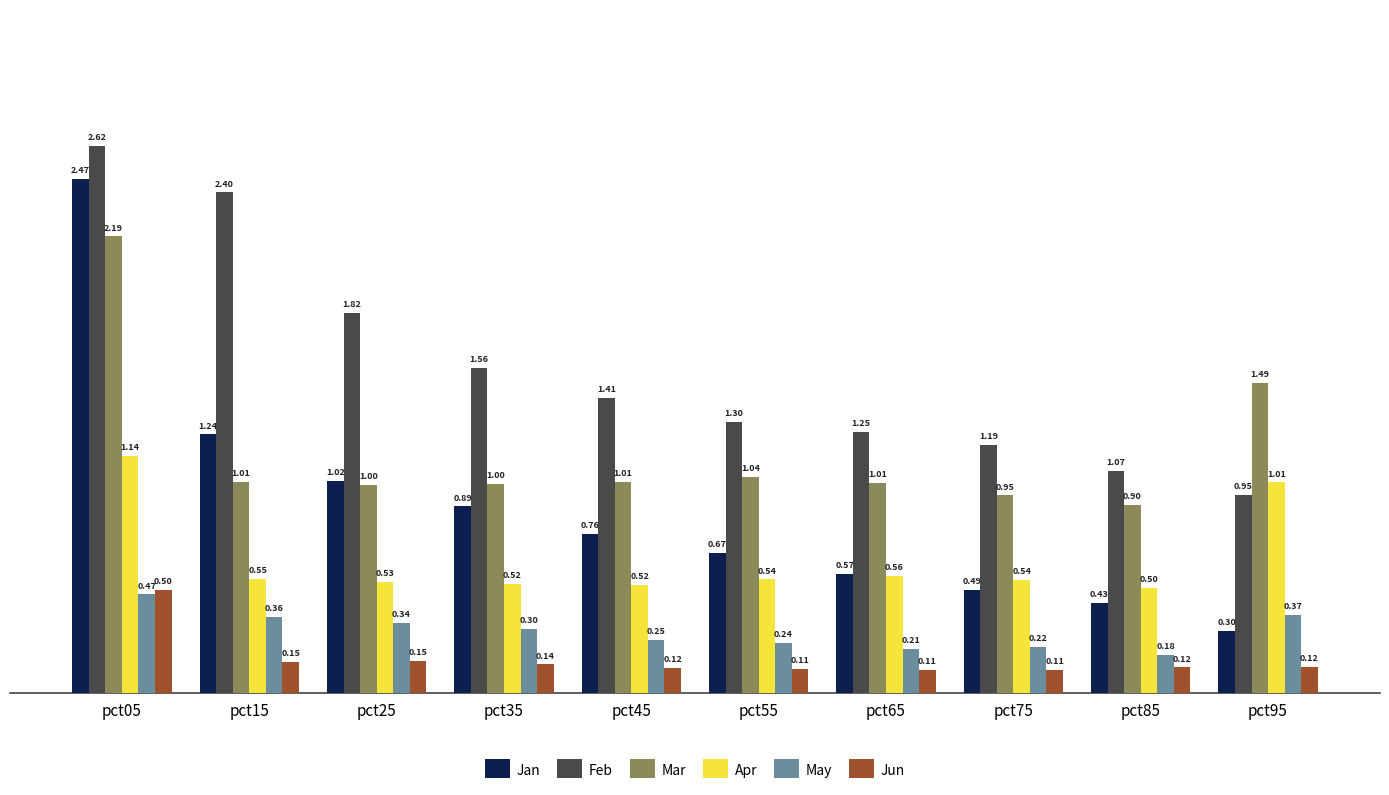

At which category is the sum across all series the highest?

pct05